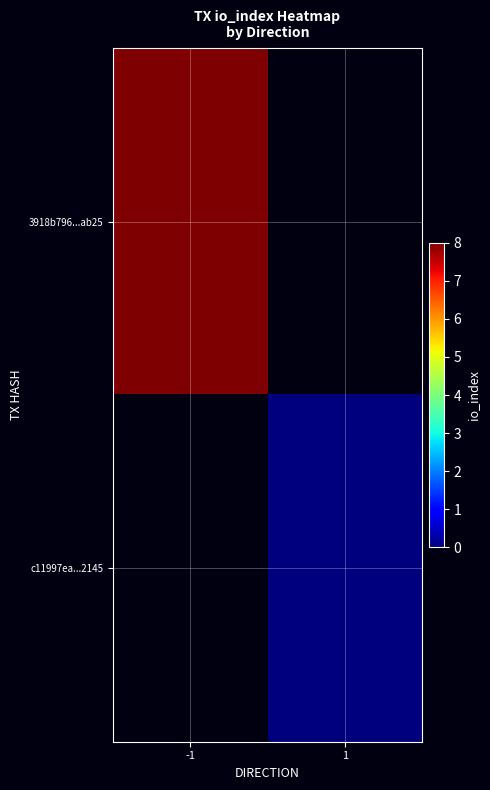

How many data points does each series have?

2